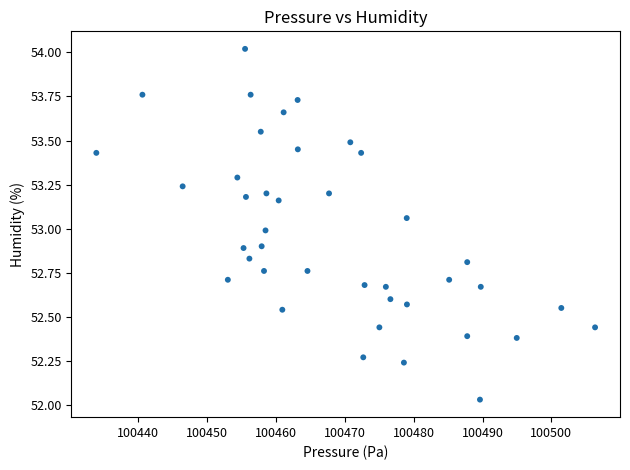

What is the range of X values (max minus min)?

72.4